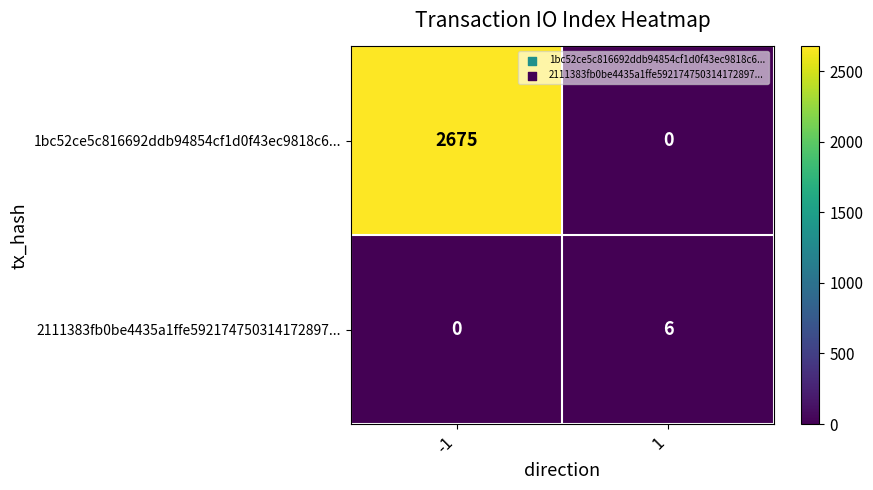

Rank the series by their maximum value, from lowest to highest.

2111383fb0be4435a1ffe592174750314172897..., 1bc52ce5c816692ddb94854cf1d0f43ec9818c6...